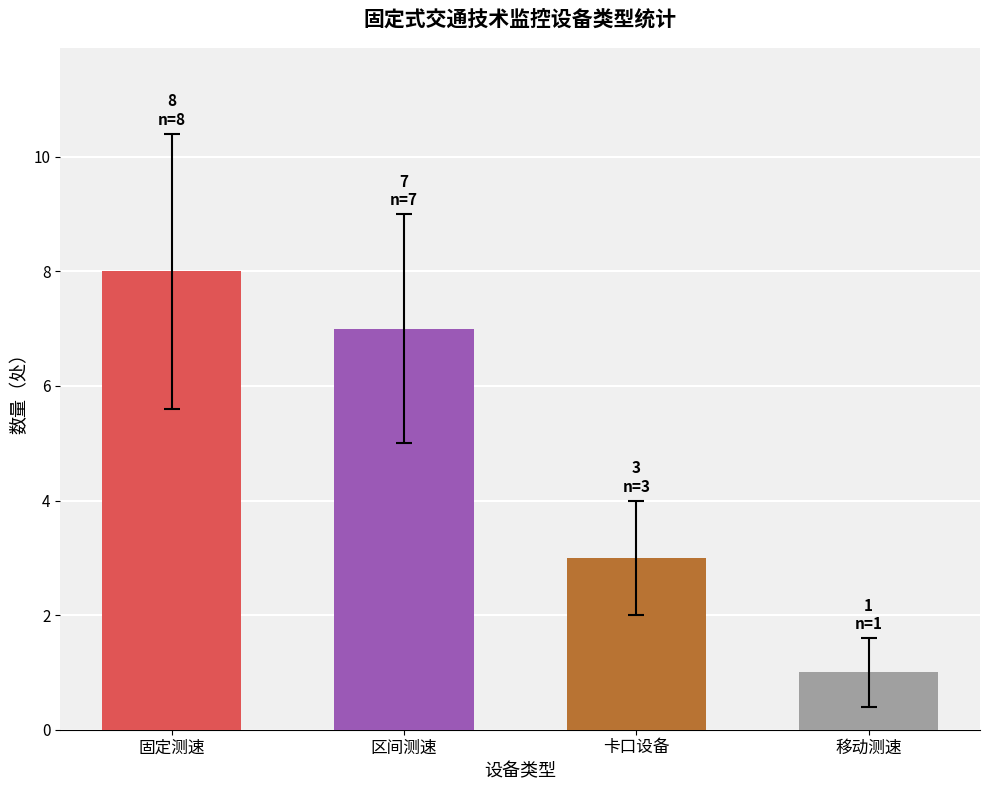

What is the ratio of the value at 区间测速 to the value at 移动测速?

7.0